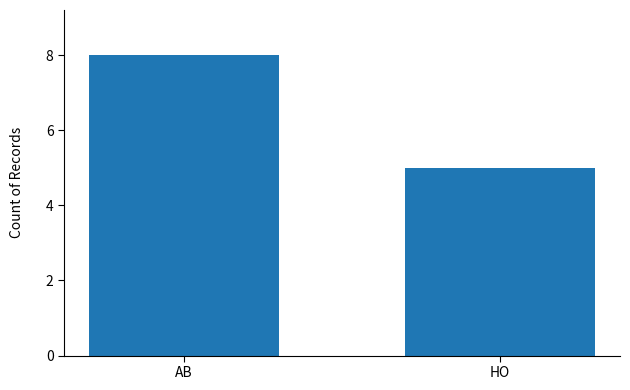

Is it true that the value at AB is 8?

True